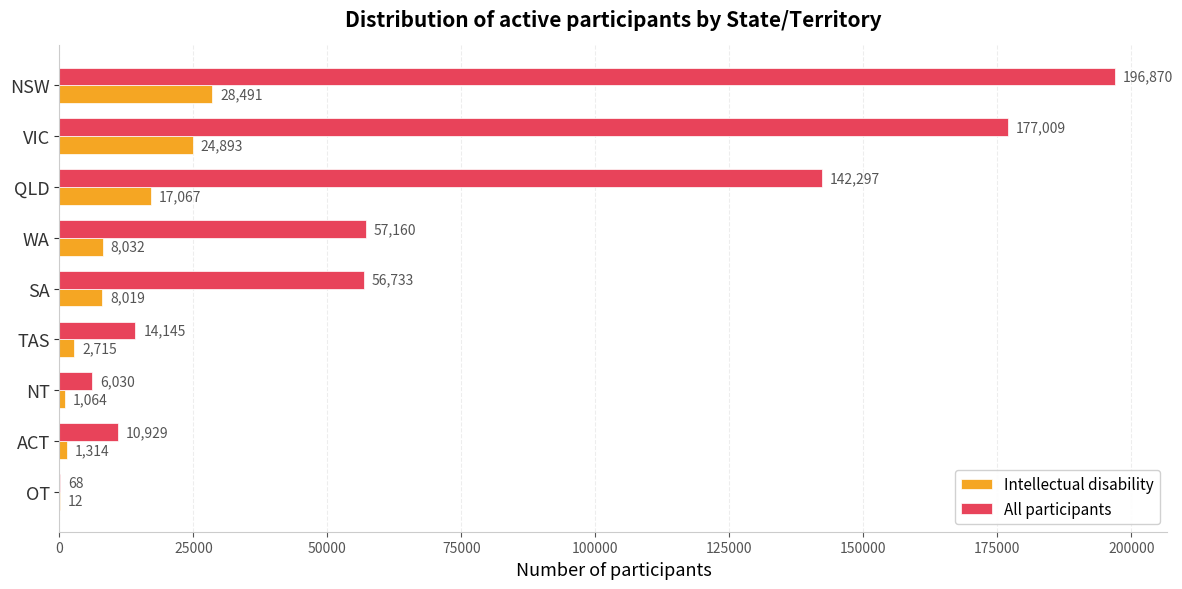

True or false: All participants has a value of 68 at OT.

True